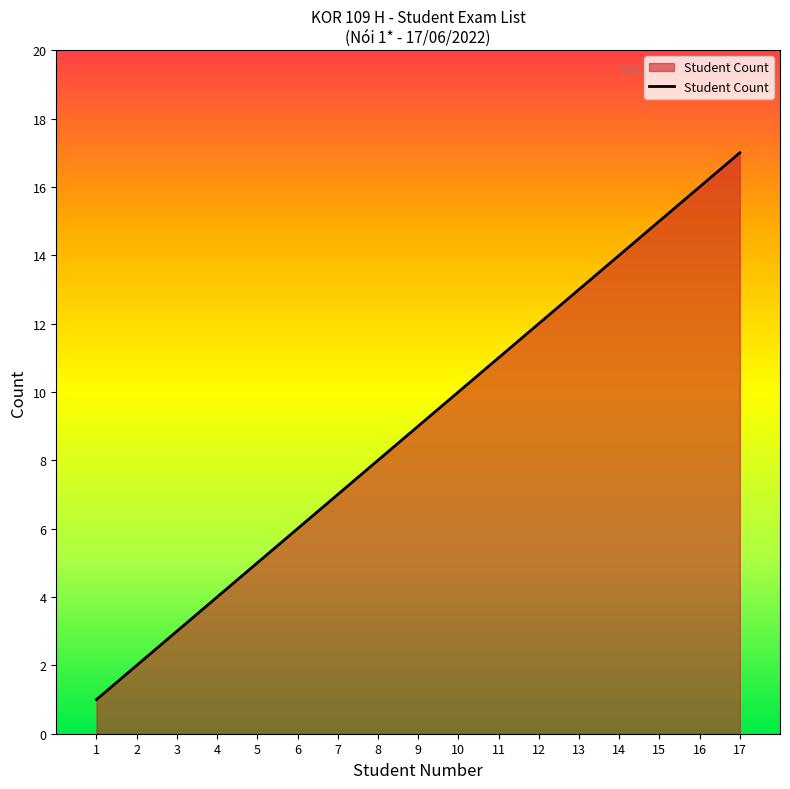

Approximately how many times larger is the value at 12 compared to 15?

0.8